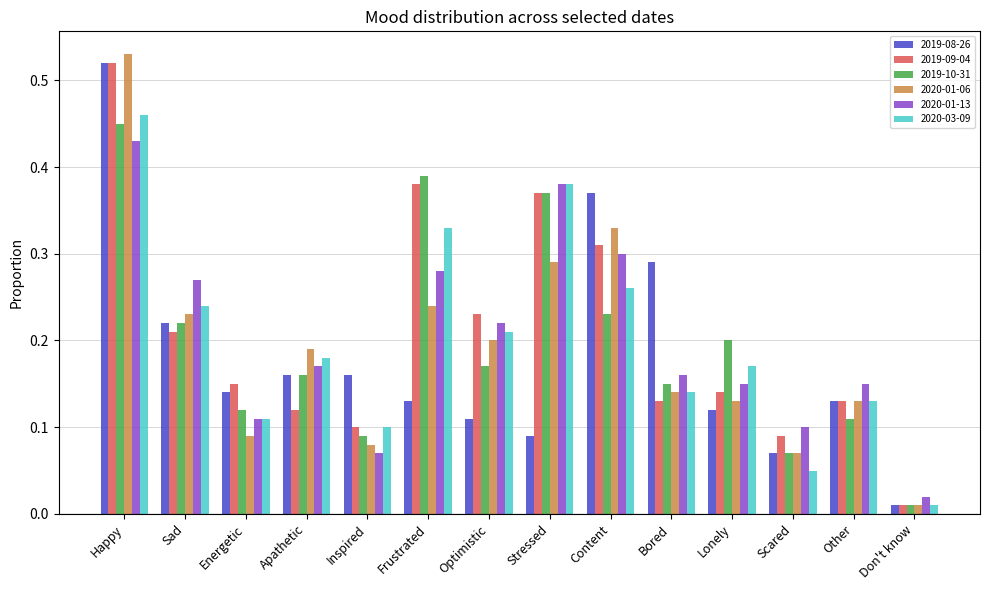

Which series has the widest spread of values?

2020-01-06